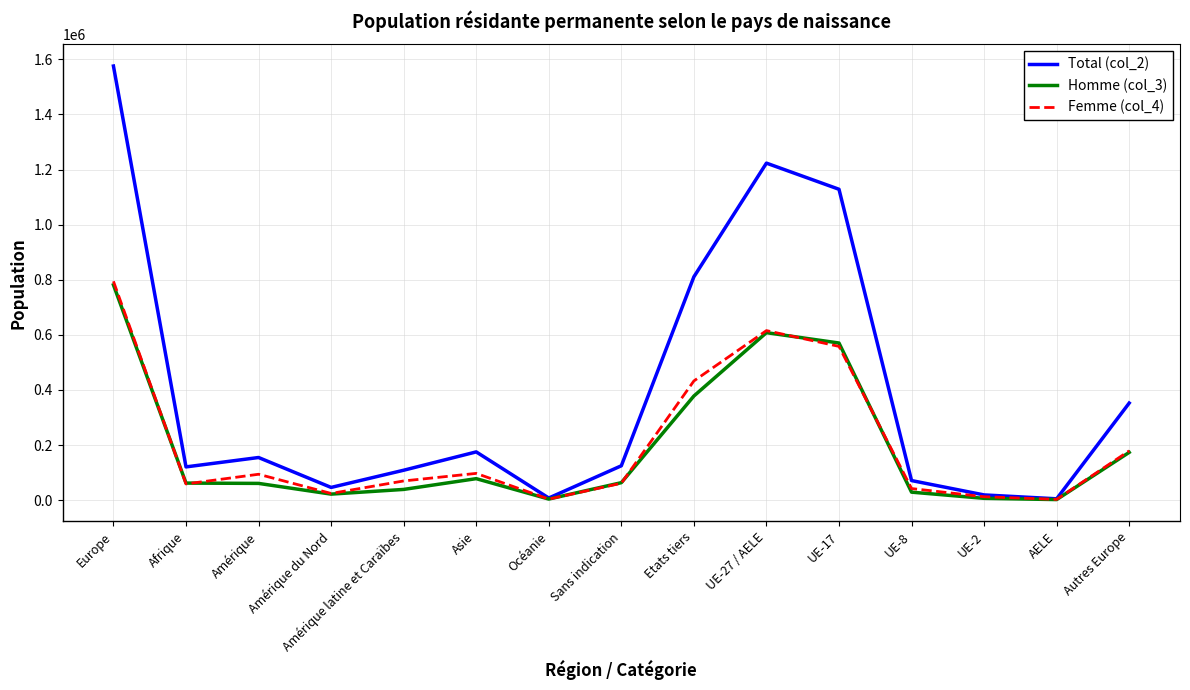

Is this an area chart (filled region under the line)?

No